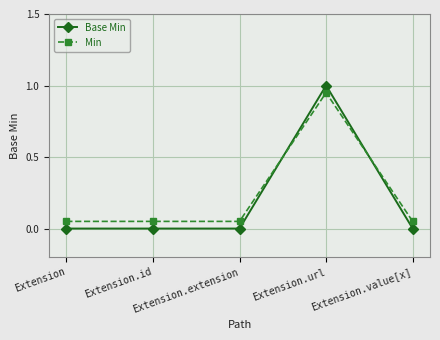

What is the difference between the maximum and minimum values in the Base Min series?

1.0